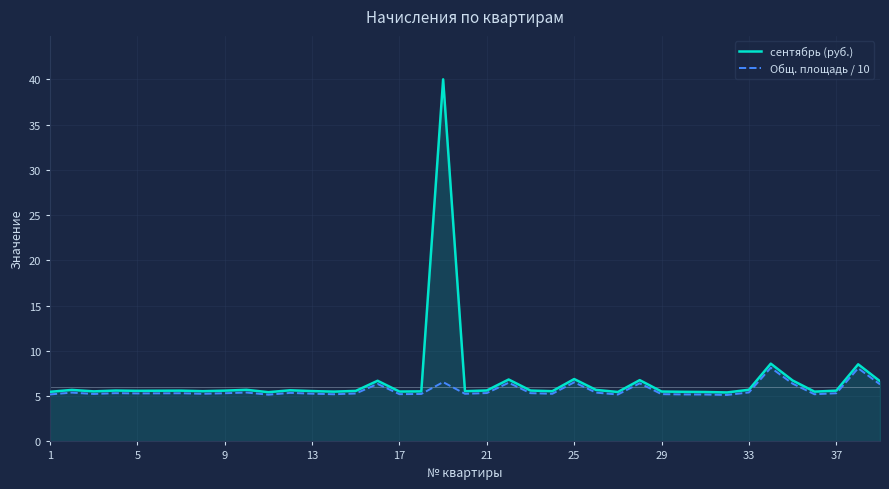

Rank the series by their maximum value, from highest to lowest.

сентябрь (руб.), Общ. площадь / 10